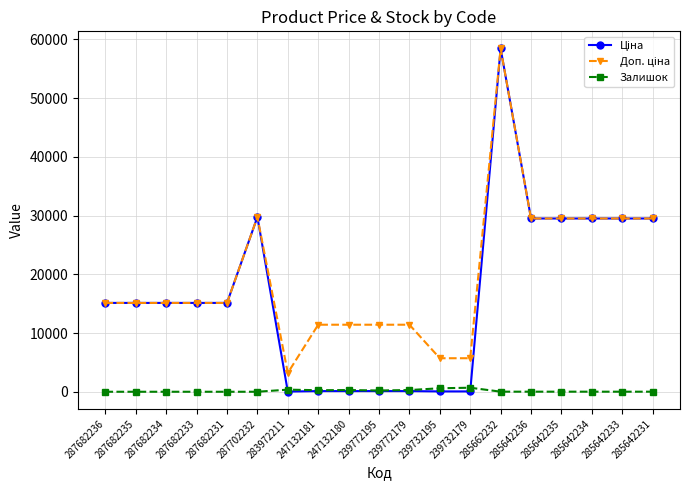

At which category is the sum across all series the highest?

285662232